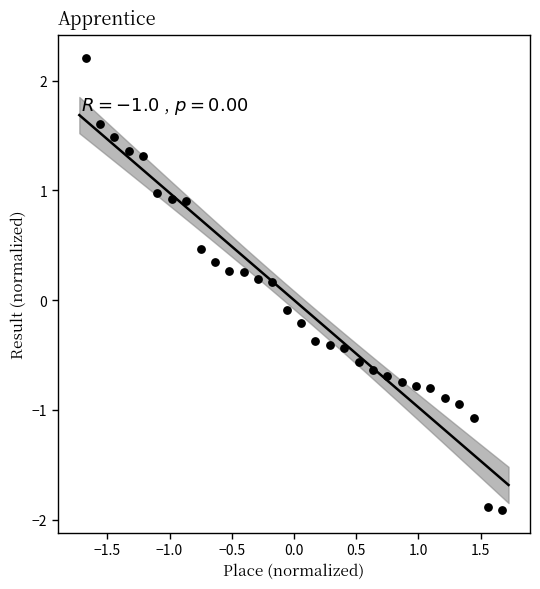

What is the range of Y values (max minus min)?

4.1